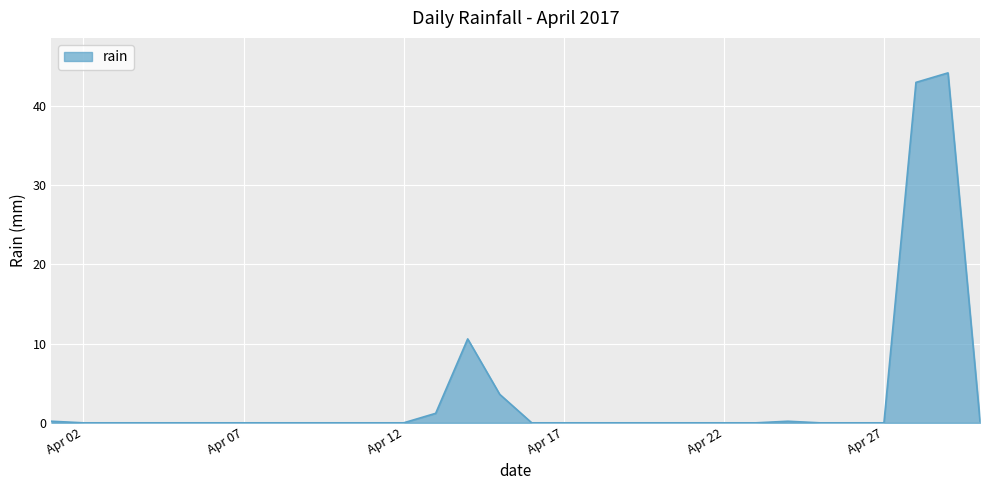

What is the difference between the maximum and minimum values?

44.2